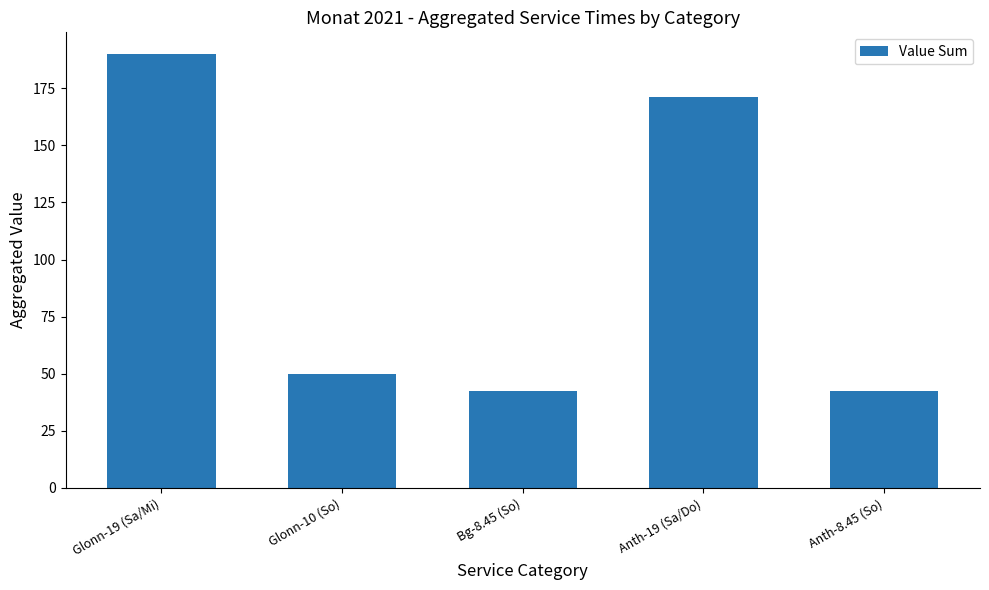

What is the change in value from Glonn-19 (Sa/Mi) to Glonn-10 (So)?

-140.0